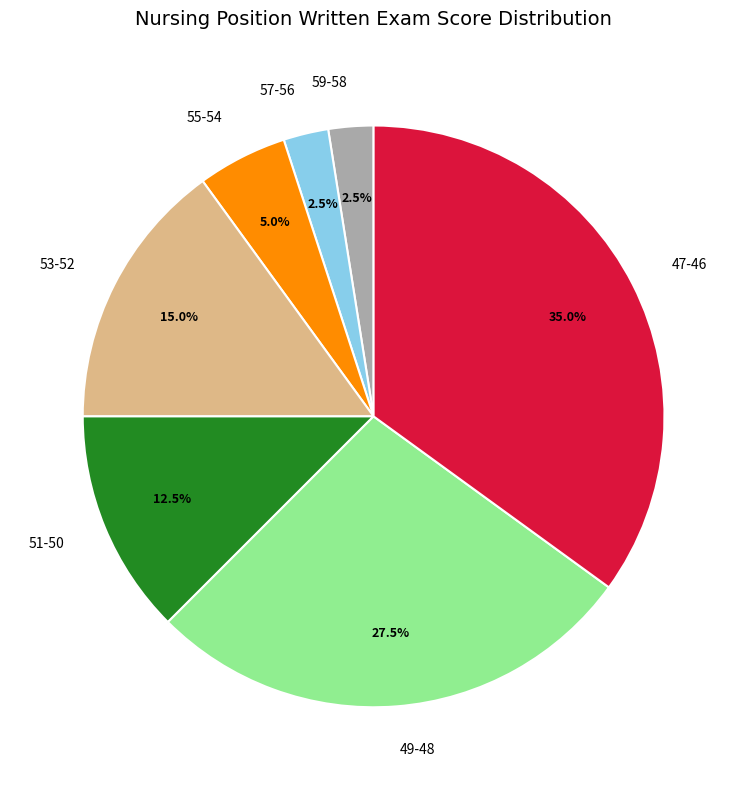

Which slice is the largest?

47-46